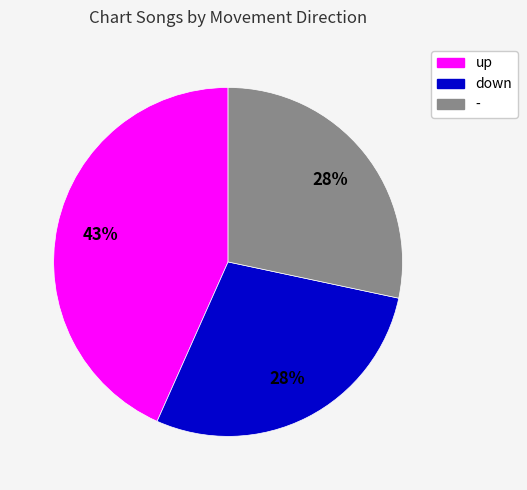

Does any single category account for the majority?

No